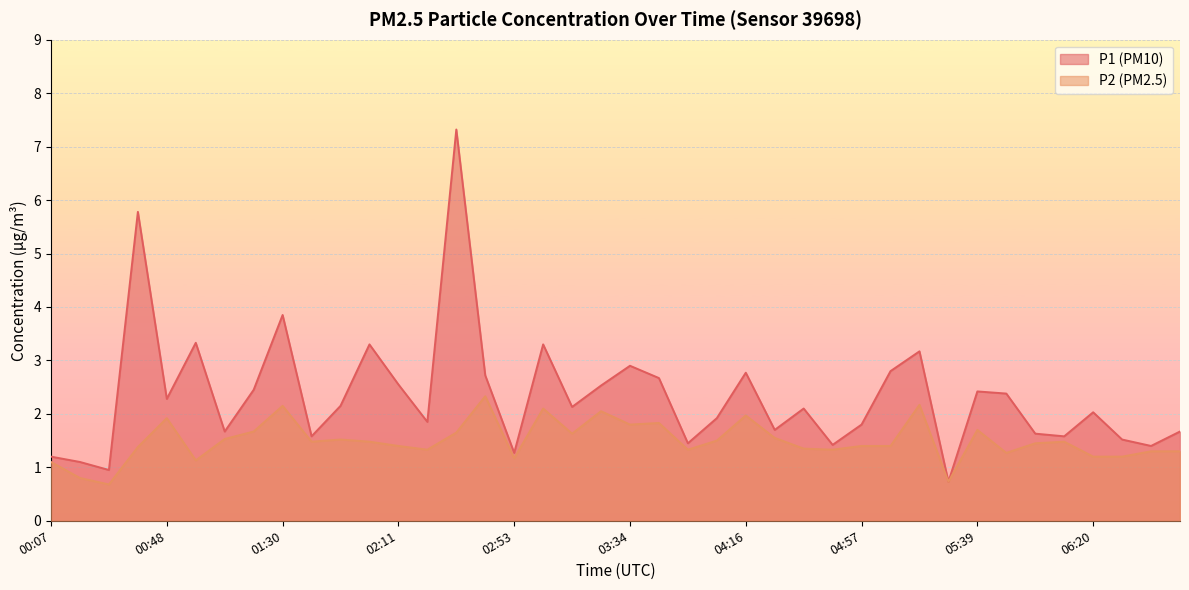

Is the value of P2 at 00:28 greater than the value of P1 at 05:39?

No